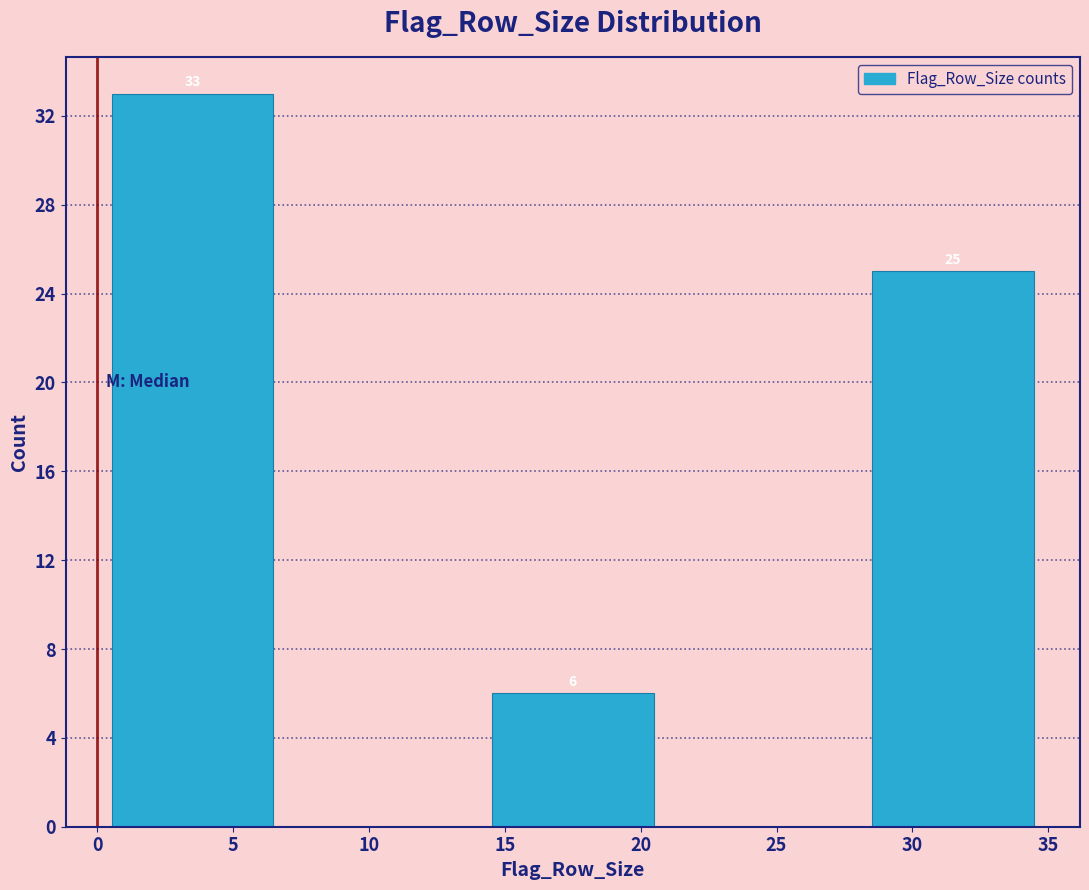

Which range on the x-axis has the tallest bar?

0 to 7